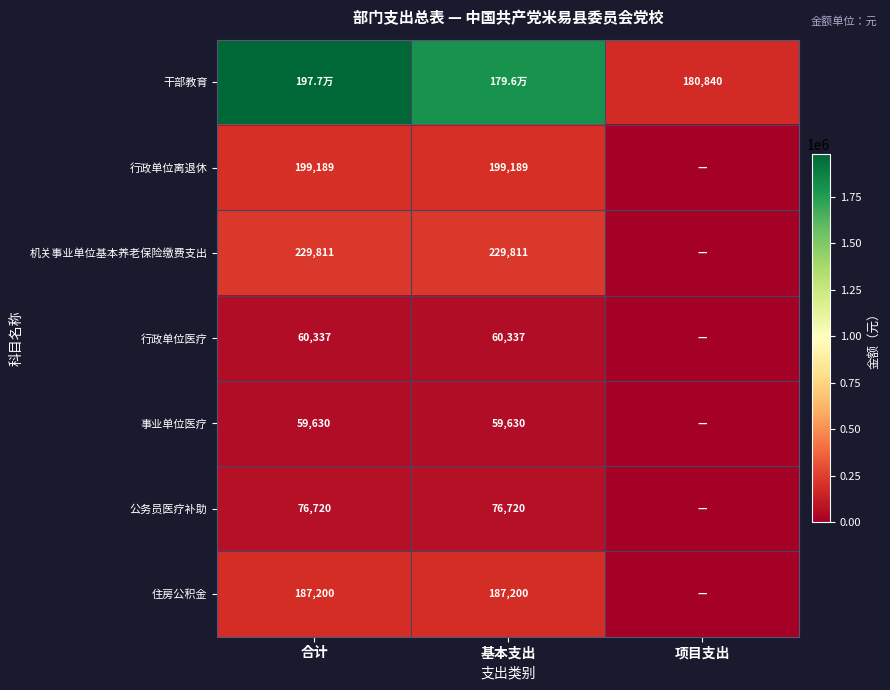

The value of 住房公积金 at 合计 is 187200.0. True or false?

True